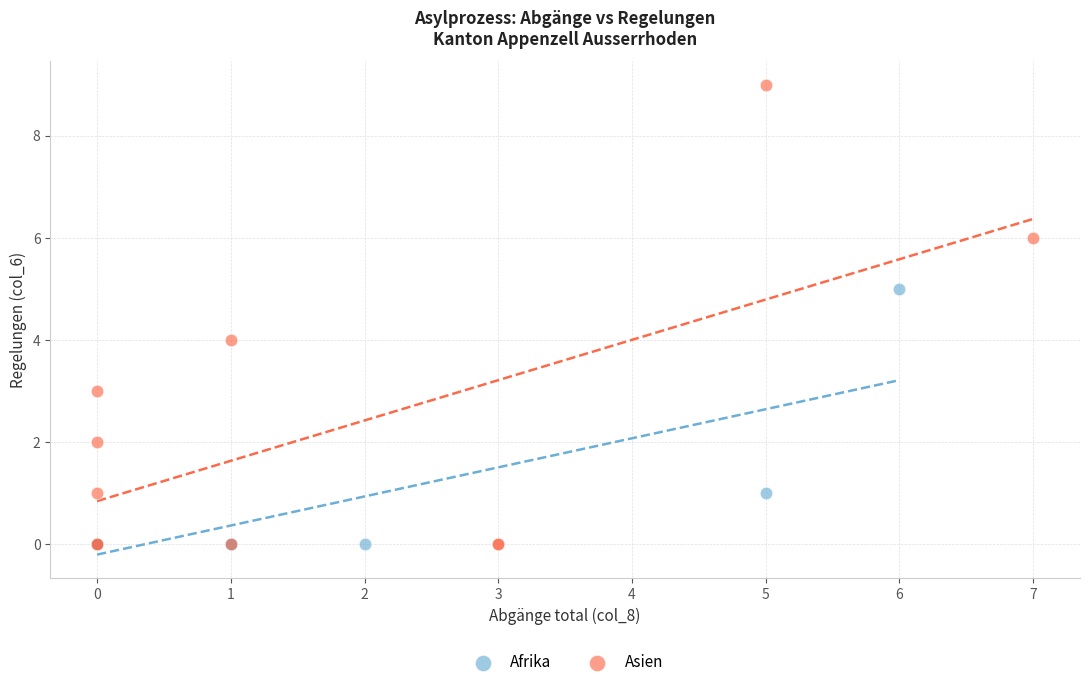

Which series reaches the maximum Y coordinate?

Asien